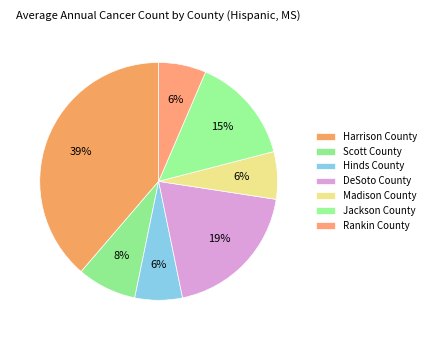

Which slice is the smallest?

Hinds County